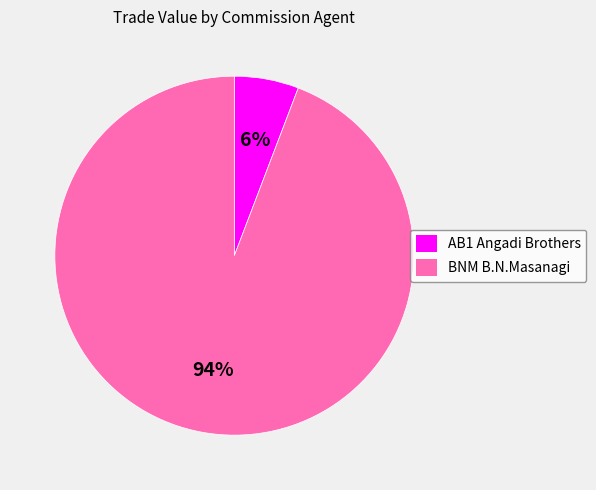

True or false: AB1 Angadi Brothers accounts for 6% of the total.

True